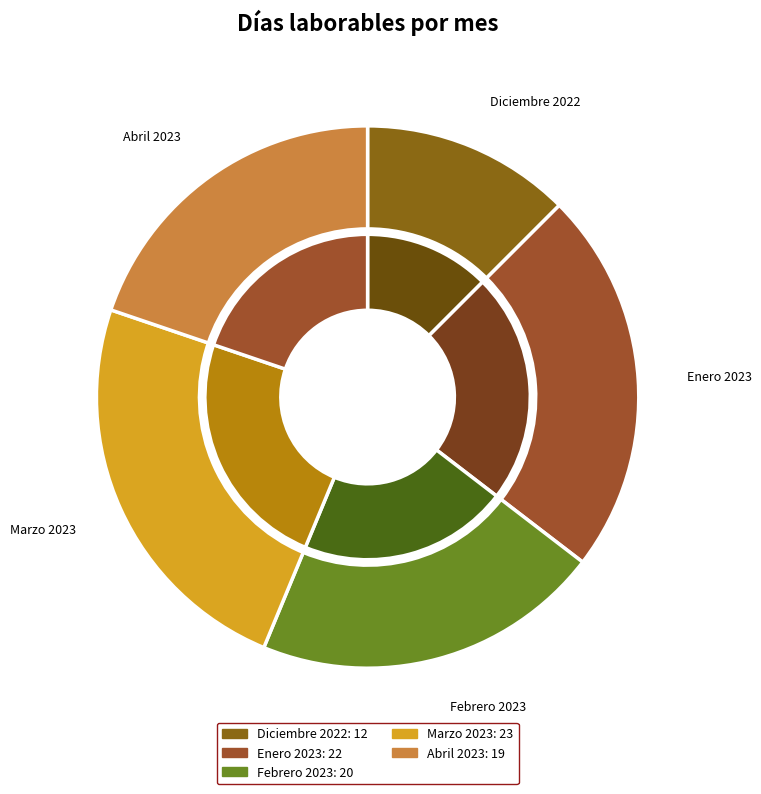

Which category has the smallest portion of the pie?

Diciembre 2022